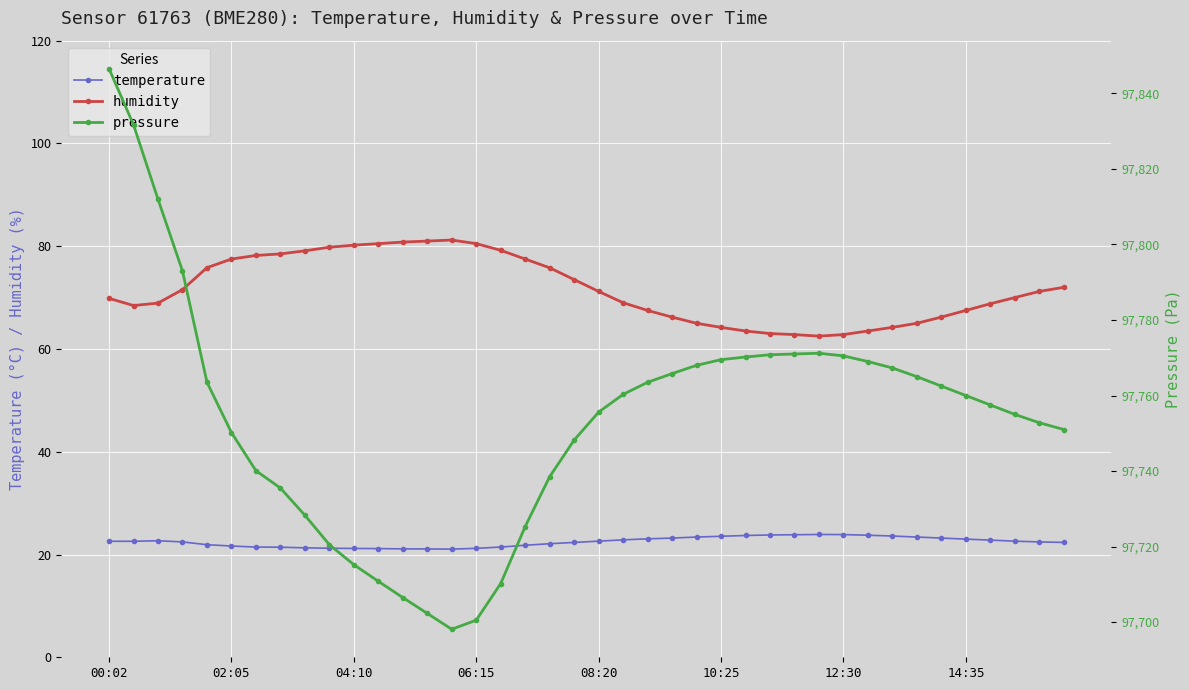

The temperature series shows 23.0 at 14:35. True or false?

True